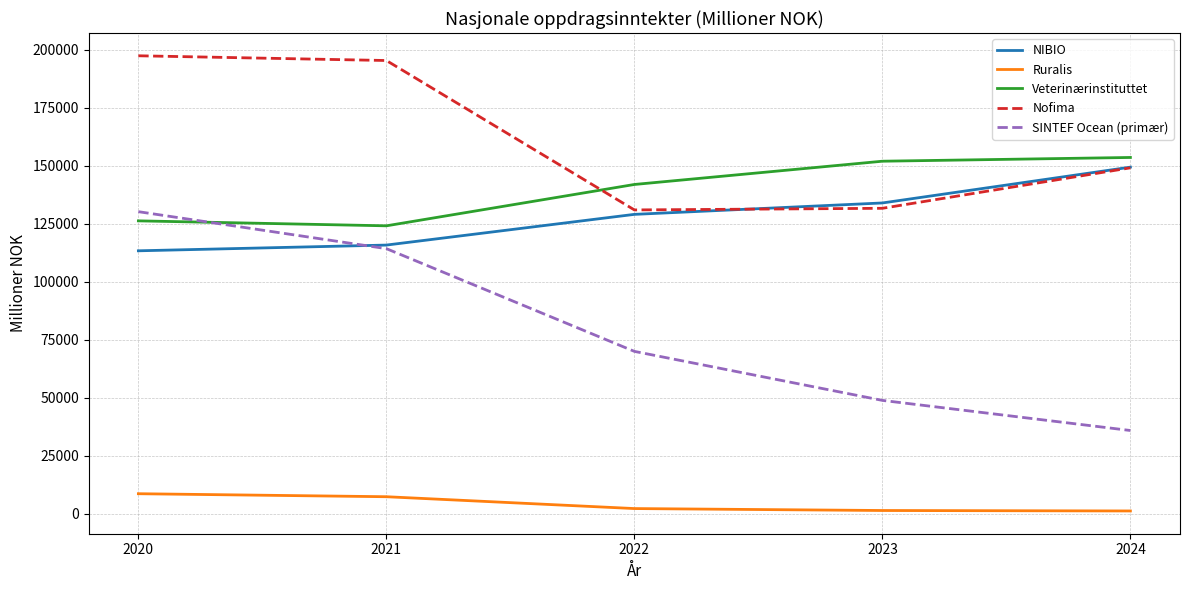

Is it true that Nofima equals 196492 at 2023?

False